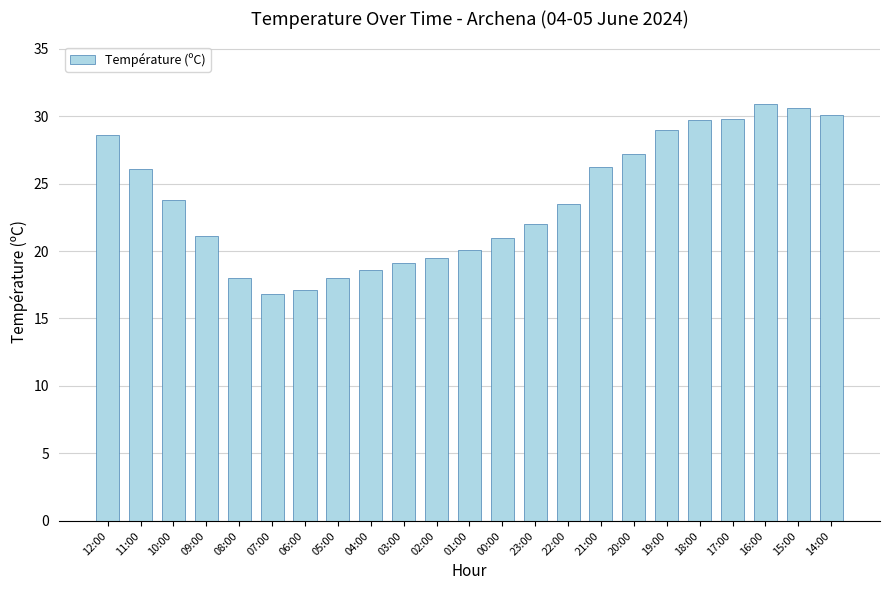

Which label corresponds to the largest value in the chart?

16:00